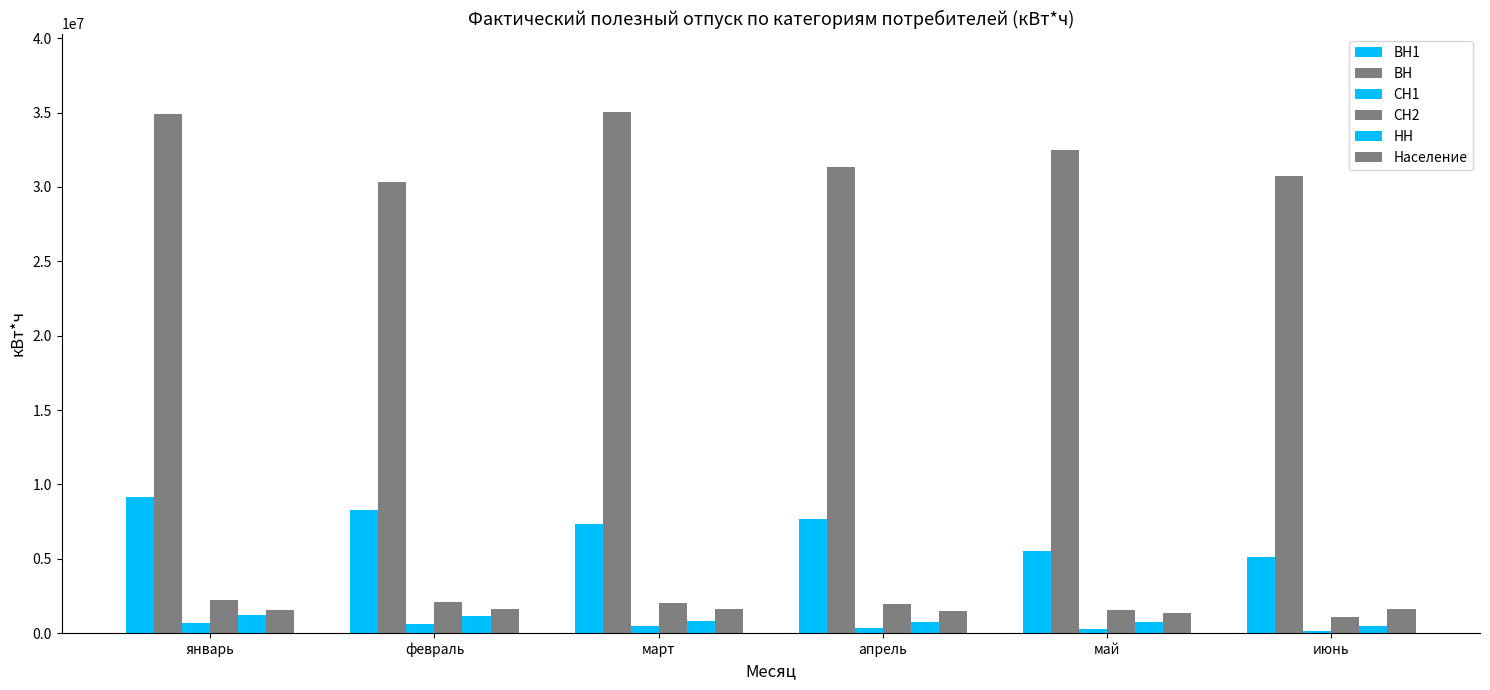

Between январь and май, which series saw the biggest shift?

ВН1